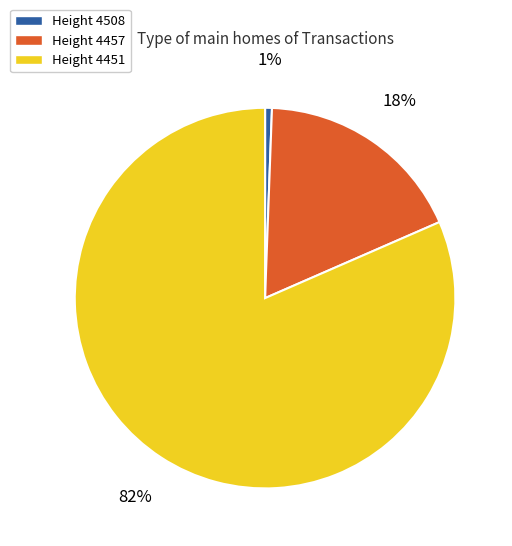

To the nearest percent, what is the average slice percentage?

33%